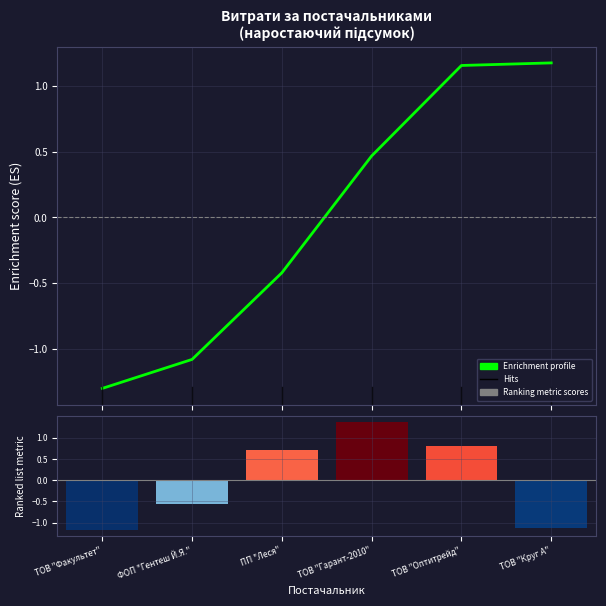

What is the maximum value for Ranking metric scores?

1.4